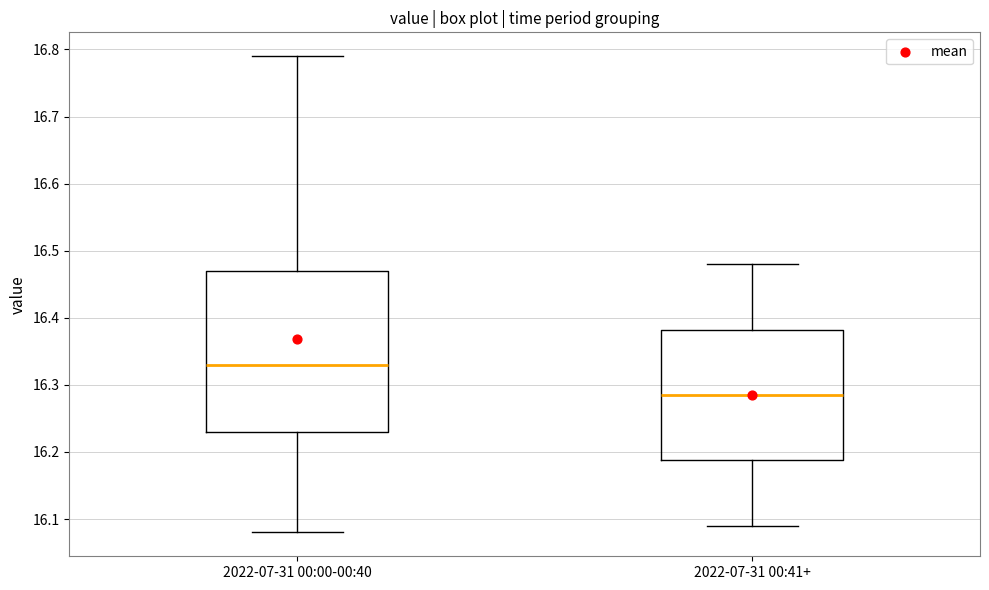

Which box's median line is the highest?

2022-07-31 00:00-00:40